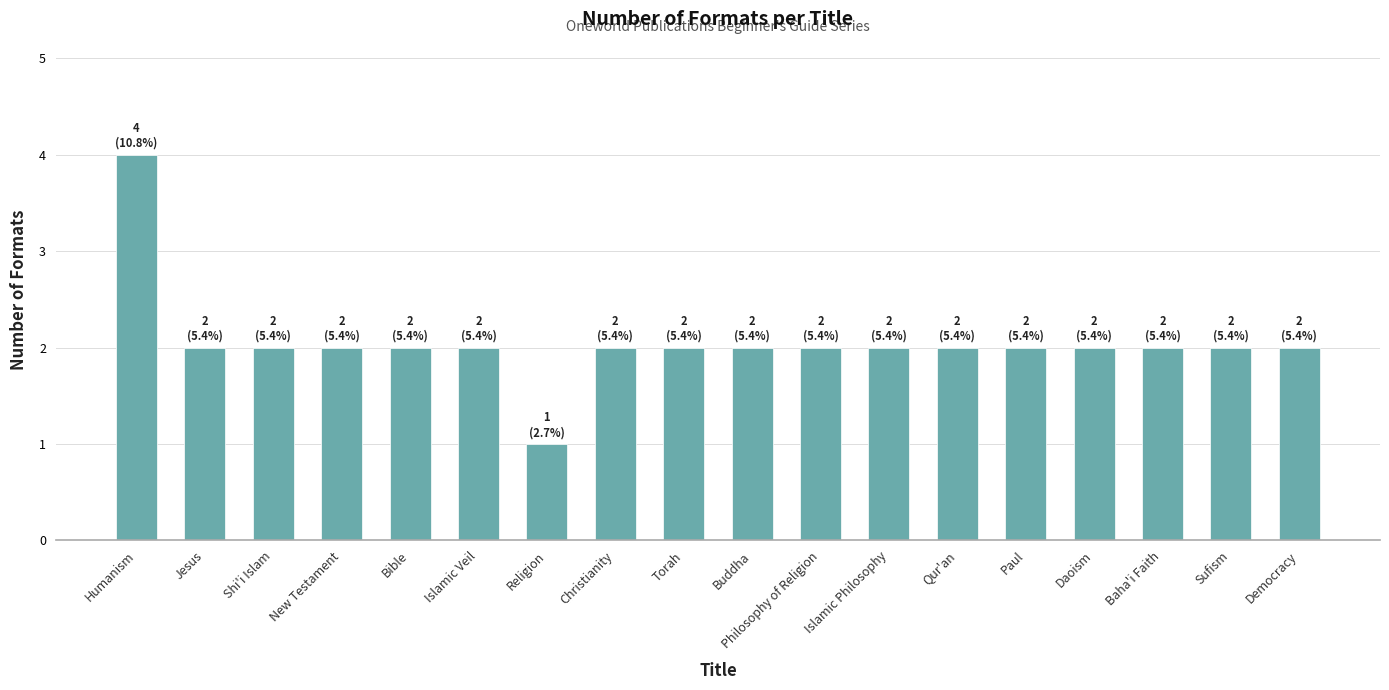

Reading right to left, transcribe all the data shown in this chart.

Democracy=2	Sufism=2	Baha'i Faith=2	Daoism=2	Paul=2	Qur'an=2	Islamic Philosophy=2	Philosophy of Religion=2	Buddha=2	Torah=2	Christianity=2	Religion=1	Islamic Veil=2	Bible=2	New Testament=2	Shi'i Islam=2	Jesus=2	Humanism=4